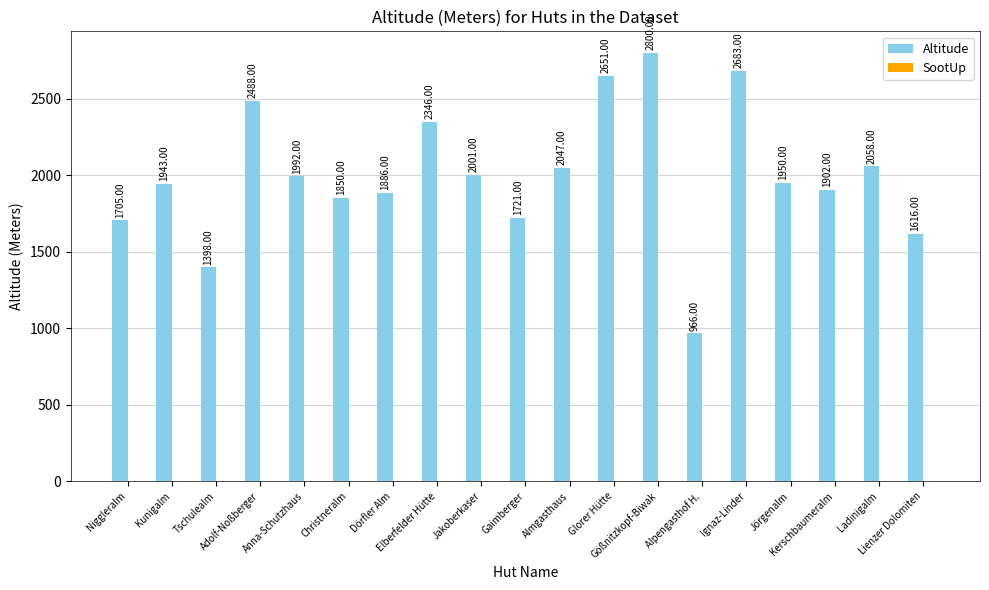

What is the sum of all values?

38003